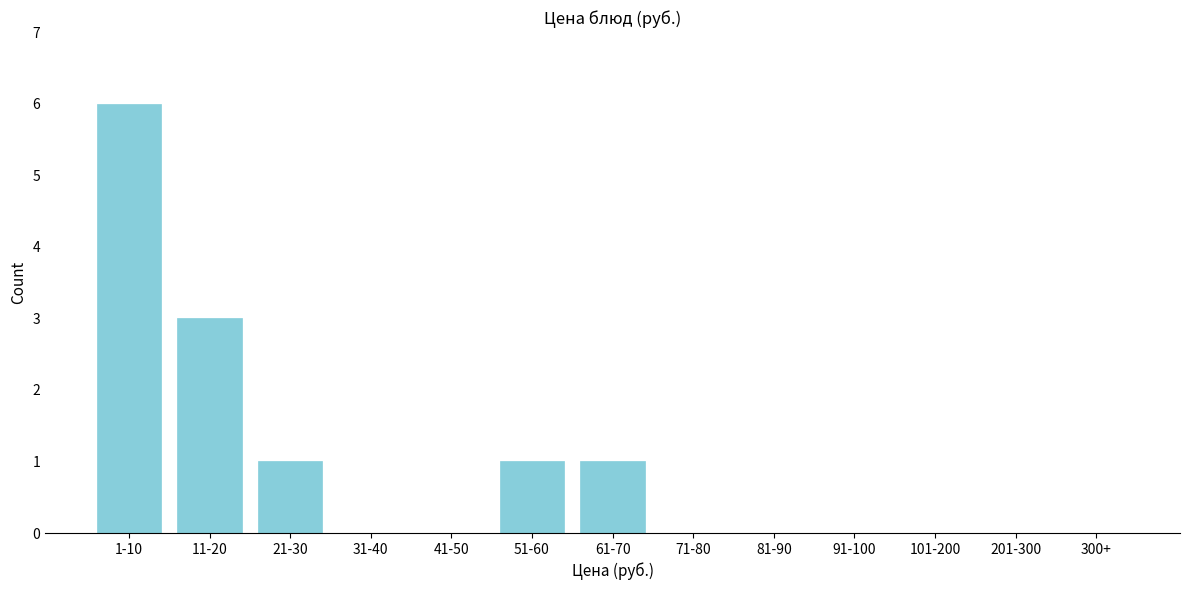

Reading left to right, extract all data points from this chart.

1-10=6	11-20=3	21-30=1	31-40=0	41-50=0	51-60=1	61-70=1	71-80=0	81-90=0	91-100=0	101-200=0	201-300=0	300+=0